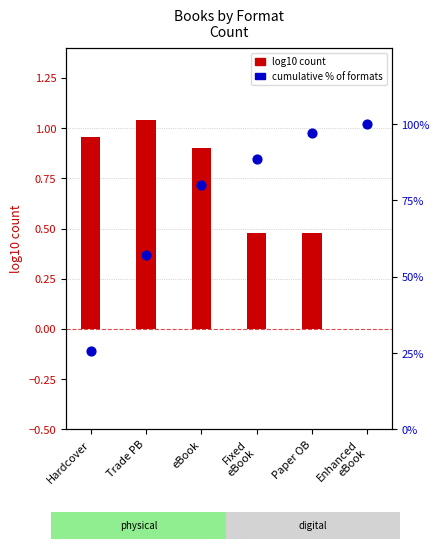

What are all the series names shown in the legend?

log10 count, cumulative % of formats